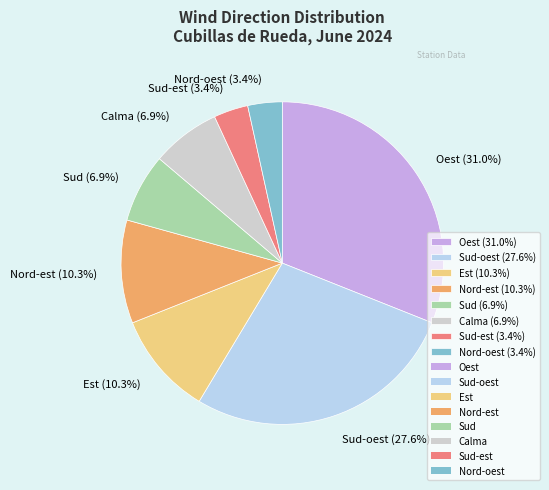

Which has a higher value, Nord-oest (3.4%) or Sud (6.9%)?

Sud (6.9%)